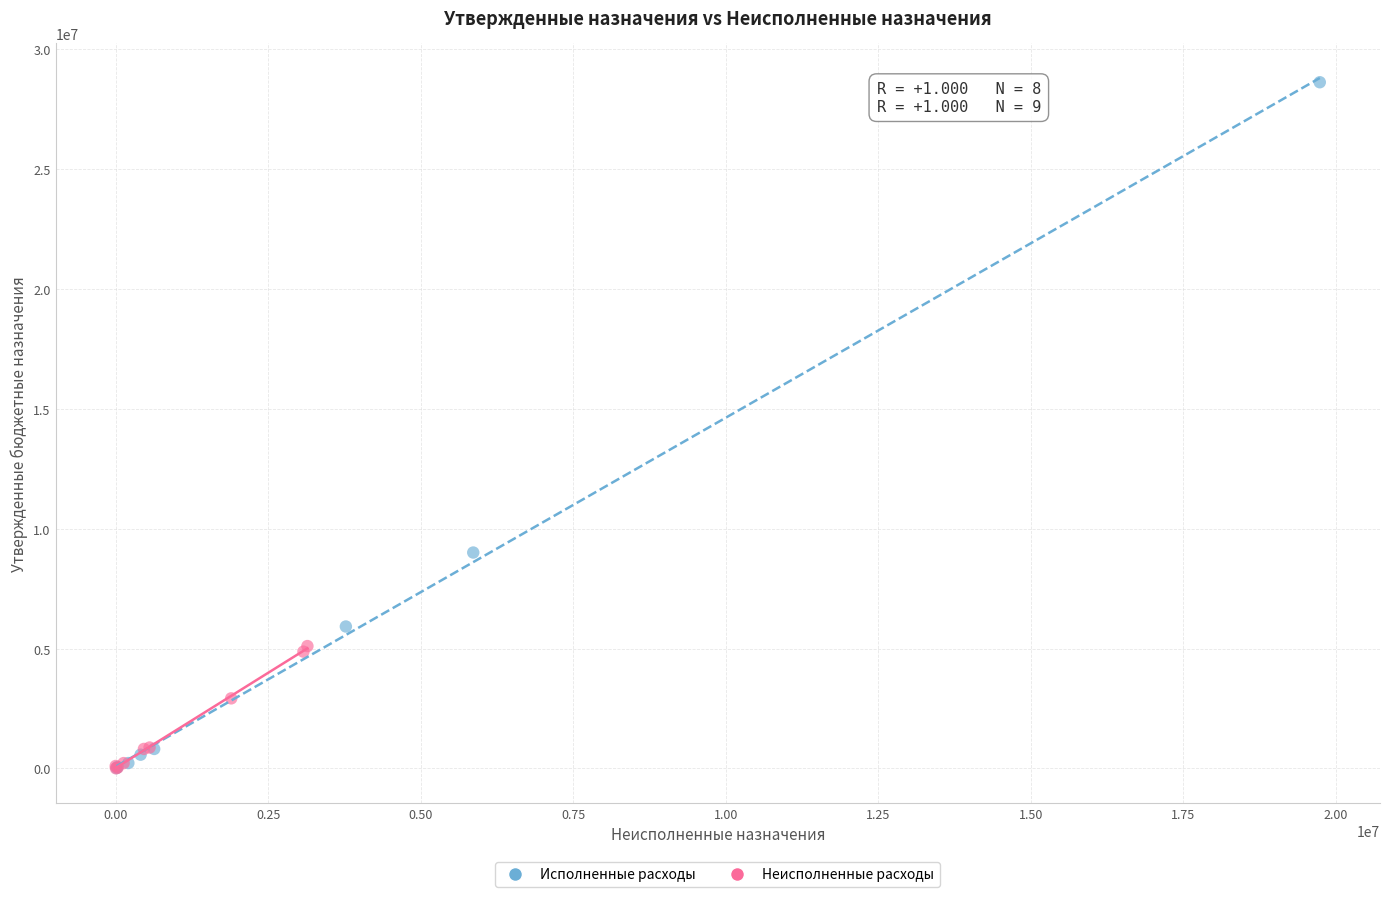

Which series reaches the maximum Y coordinate?

Исполненные расходы